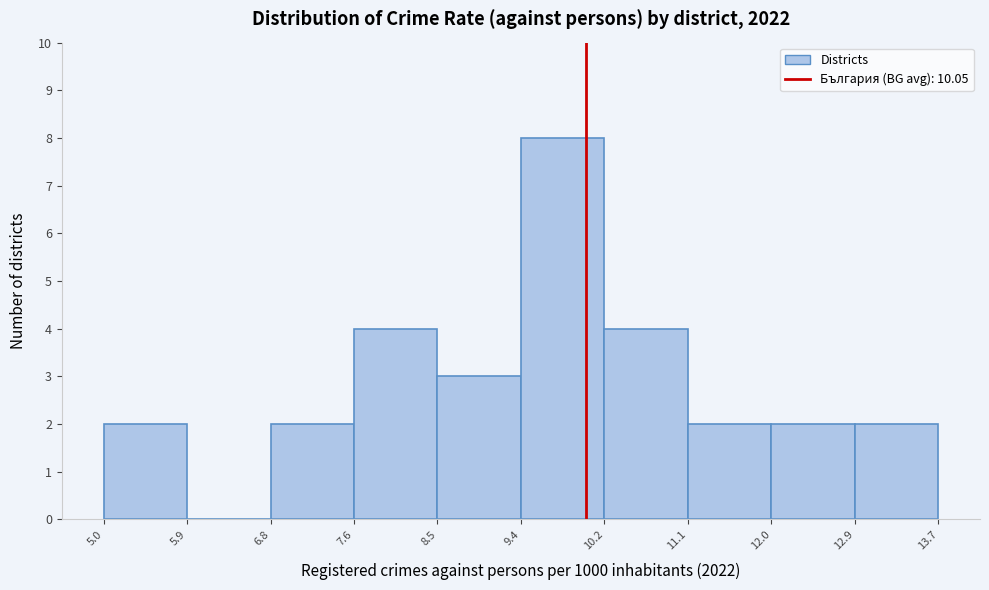

Reading left to right, transcribe this chart: for each bar, give the range it covers on the x-axis and its height. The values are not printed on the chart, so give them approximately, as read against the axis.

5.0 to 5.9: 2
5.9 to 6.8: 0
6.8 to 7.6: 2
7.6 to 8.5: 4
8.5 to 9.4: 3
9.4 to 10.2: 8
10.2 to 11.1: 4
11.1 to 12.0: 2
12.0 to 12.9: 2
12.9 to 13.7: 2